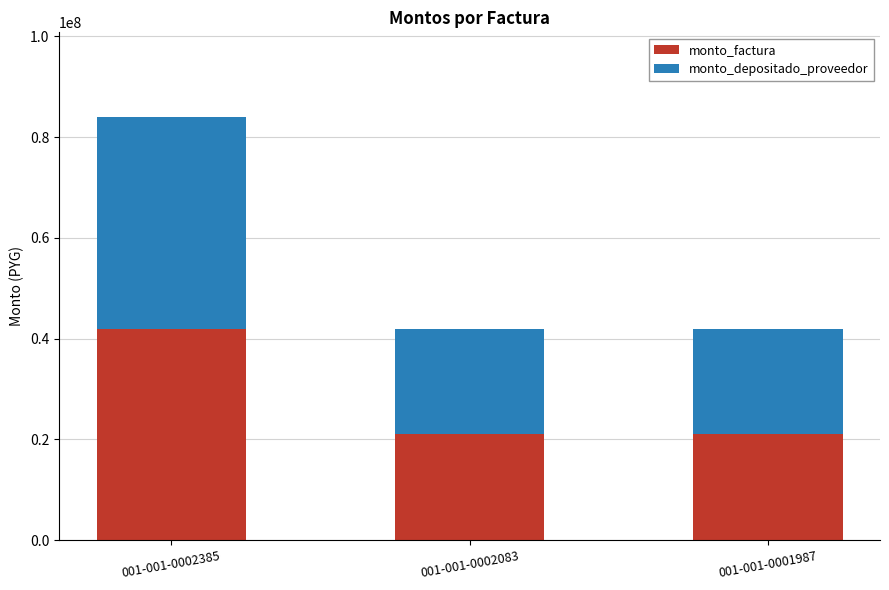

At which category is the sum across all series the highest?

001-001-0002385